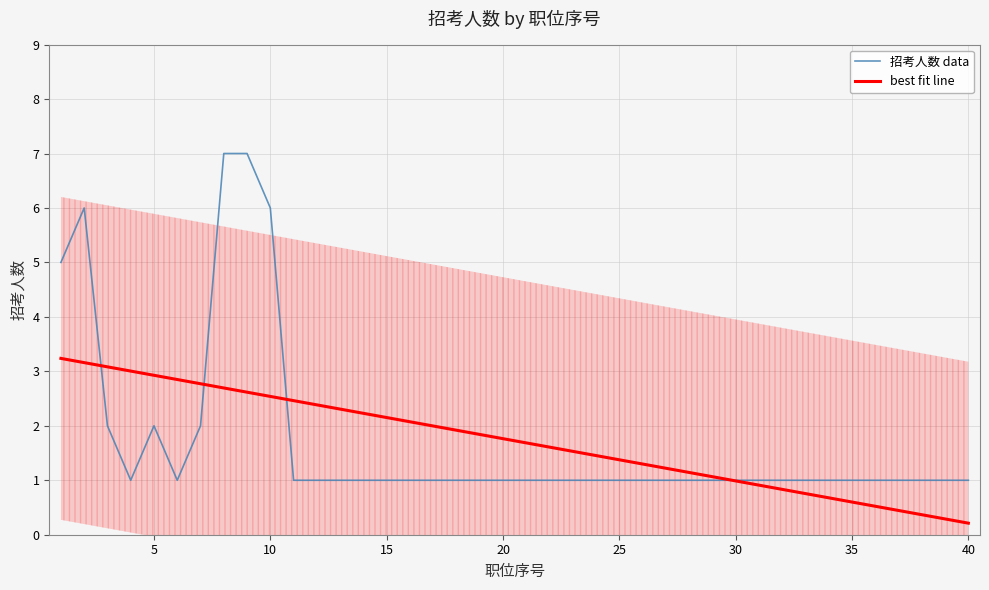

How many lines are shown in the chart?

2